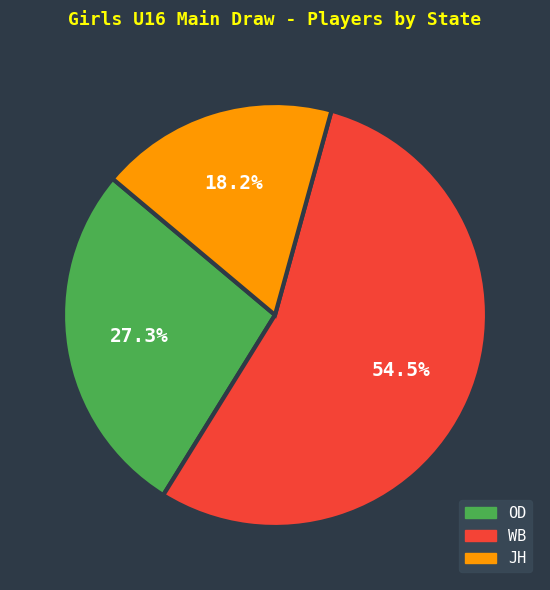

Rank the categories by value from lowest to highest.

JH, OD, WB